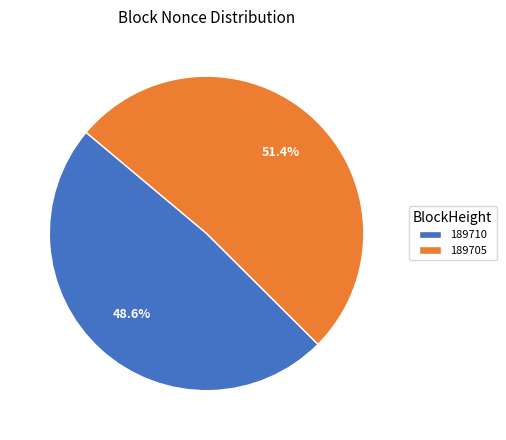

Does 189710 account for over 50% of the chart?

No